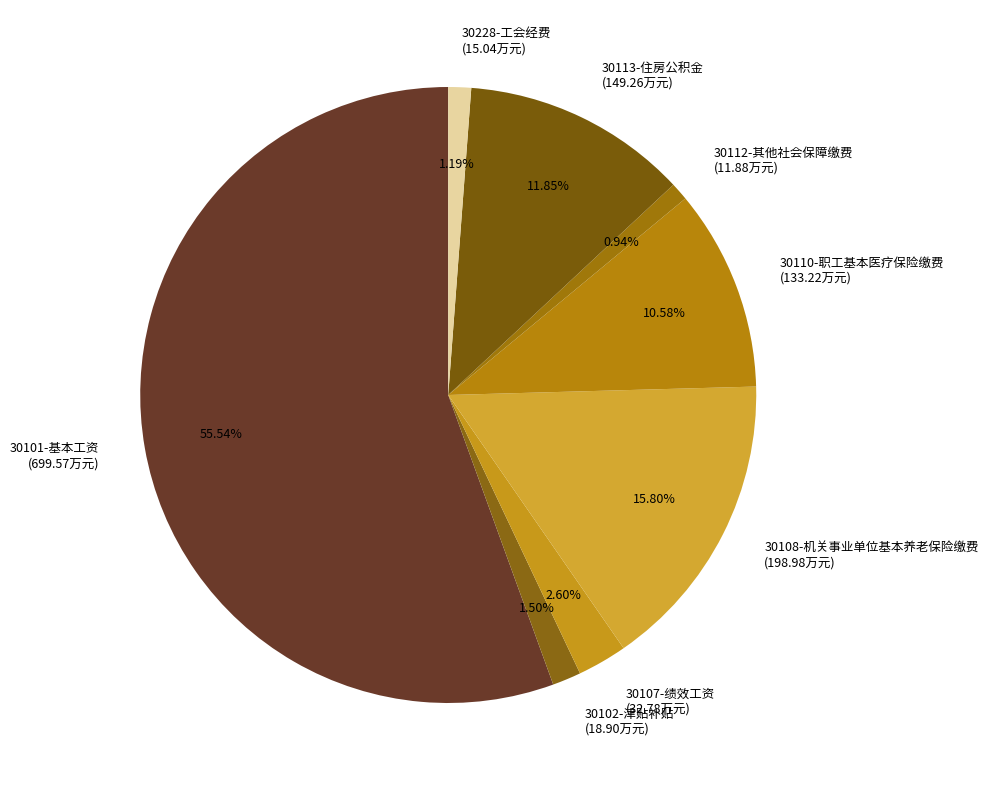

To the nearest percent, what is the difference between the largest and smallest slice percentages?

55%